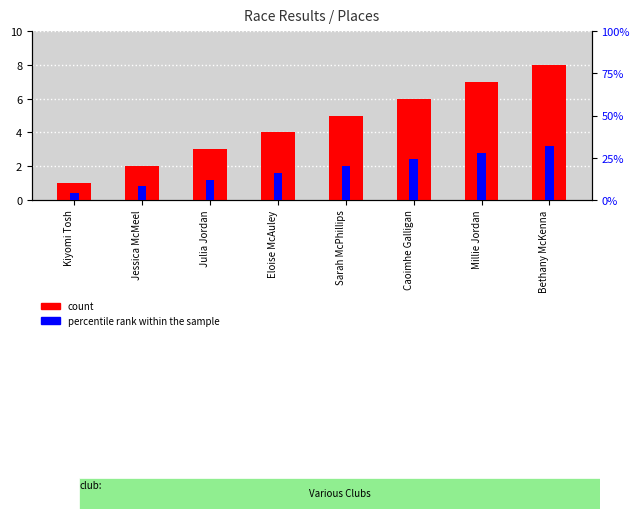

Where is count nearest to the value 4?

Eloise McAuley